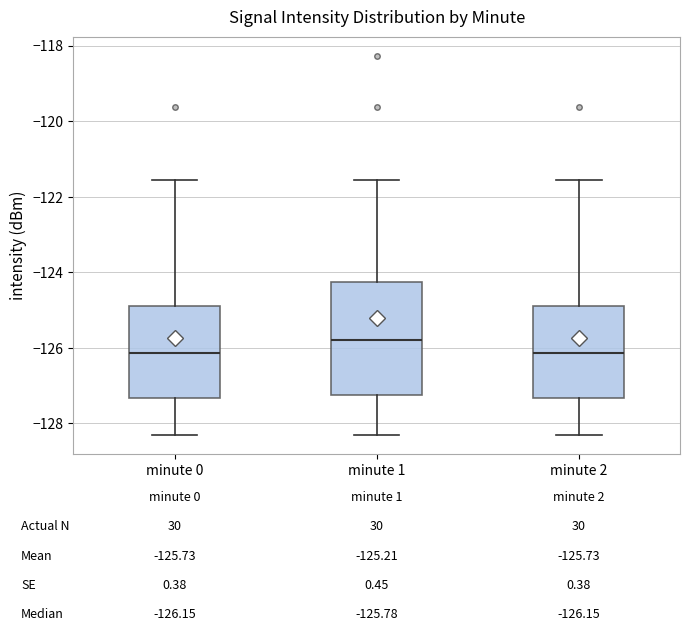

Comparing the boxes themselves (not the whiskers), which one is the tallest?

minute 1